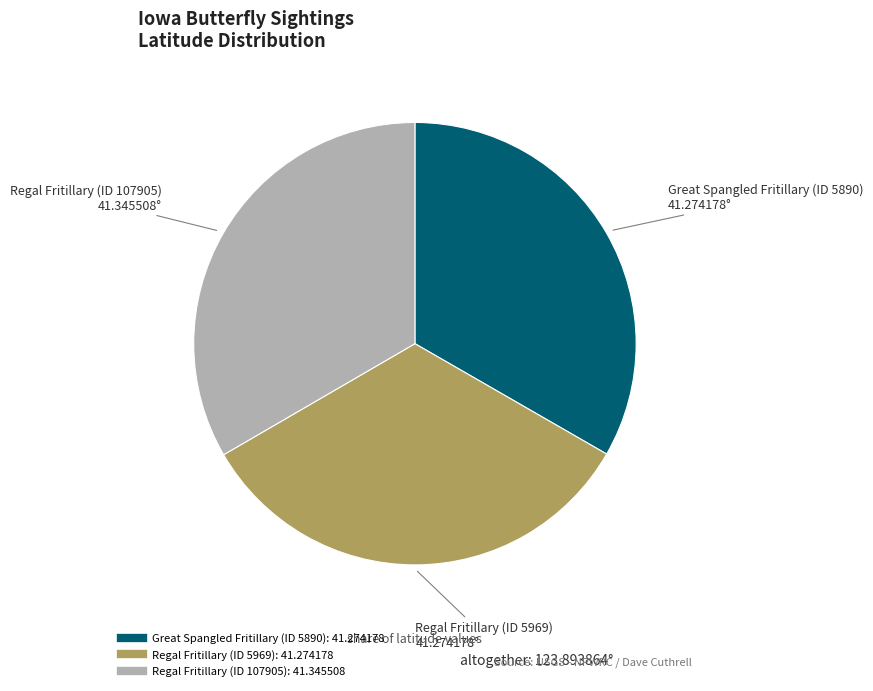

True or false: Regal Fritillary (ID 107905) accounts for 48% of the total.

False